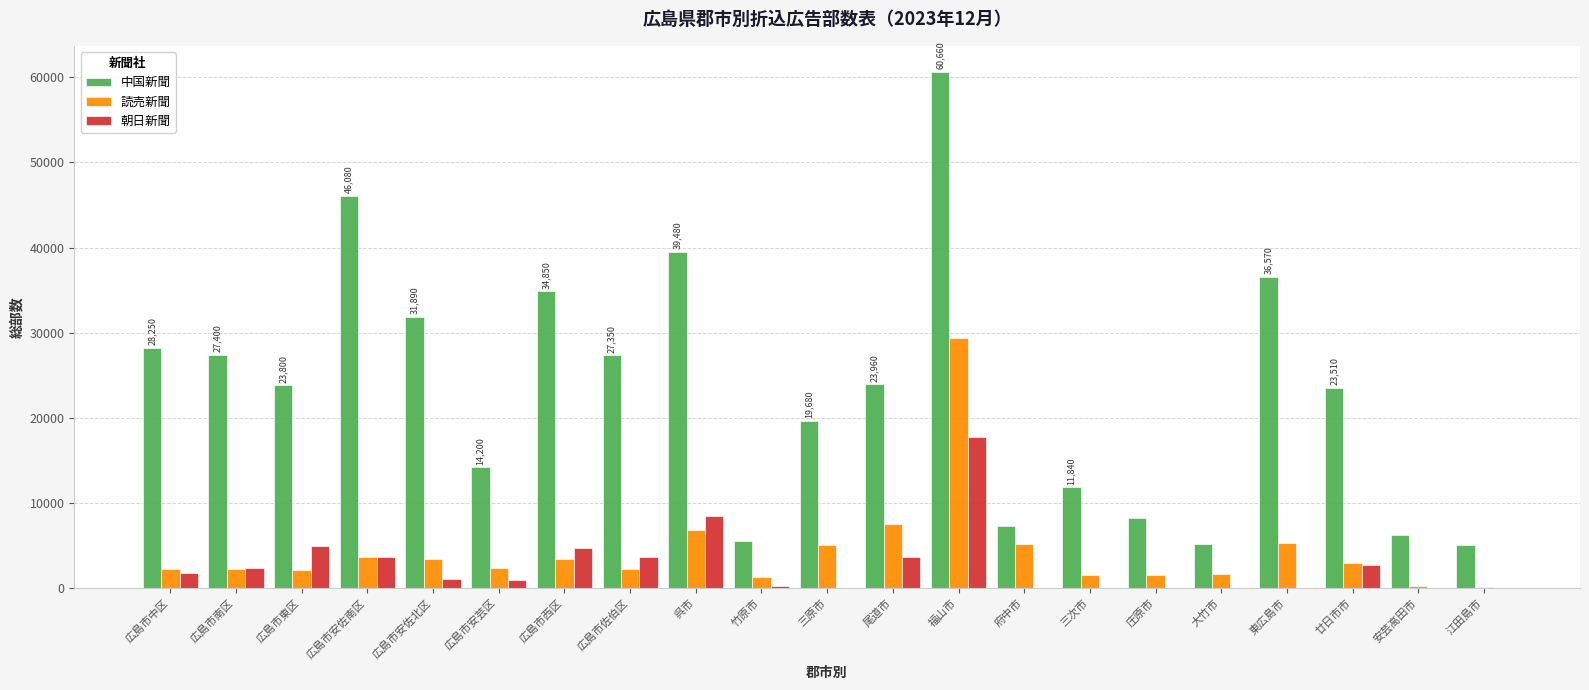

Which series changed the most between 広島市佐伯区 and 三次市?

中国新聞